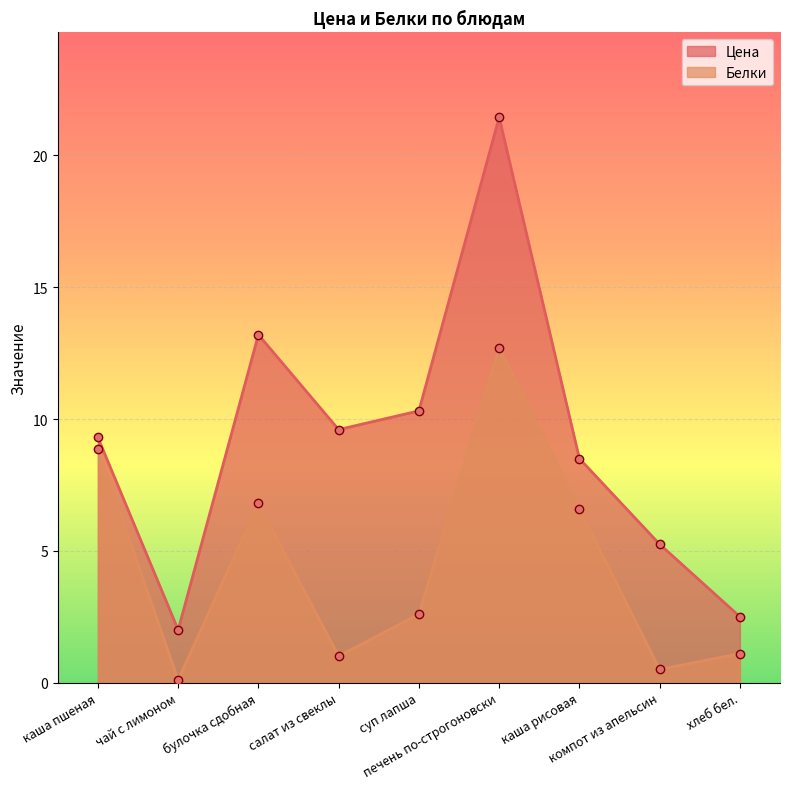

Which series has the largest total across all categories?

Цена